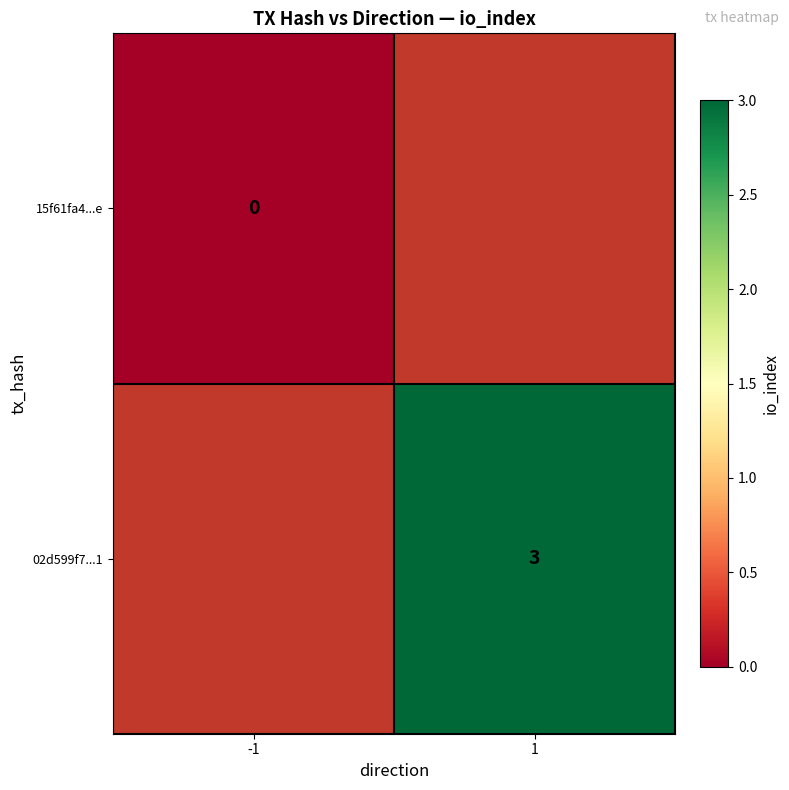

At how many categories does at least one series exceed 0?

1